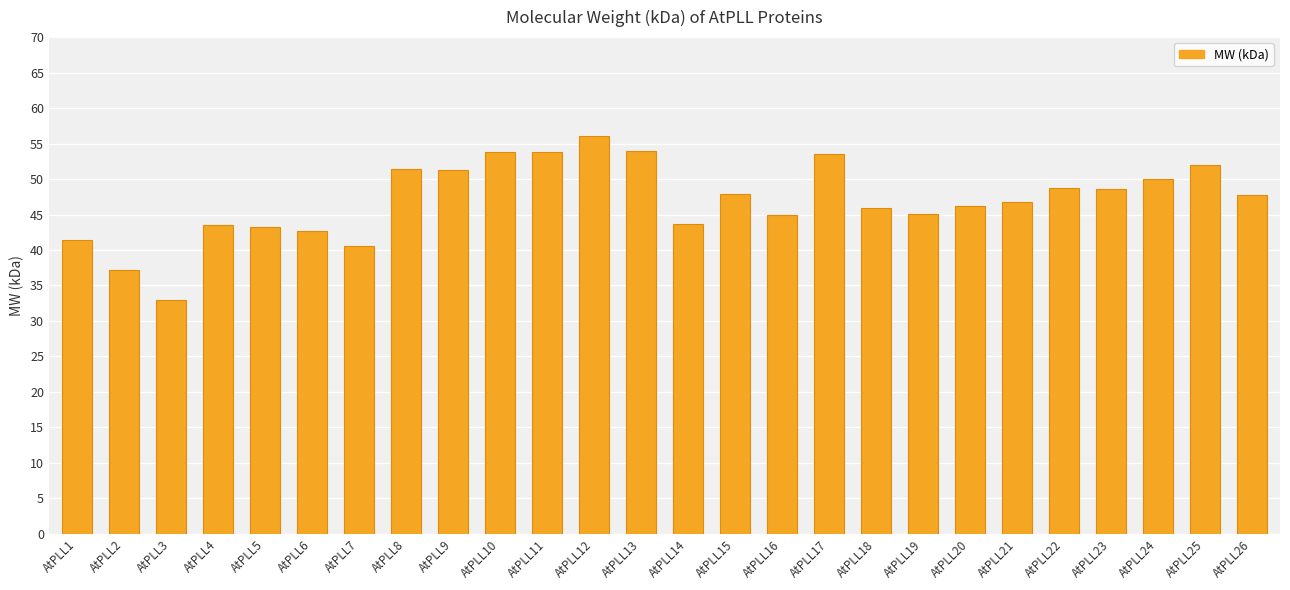

The value at AtPLL10 is 53.9. True or false?

True